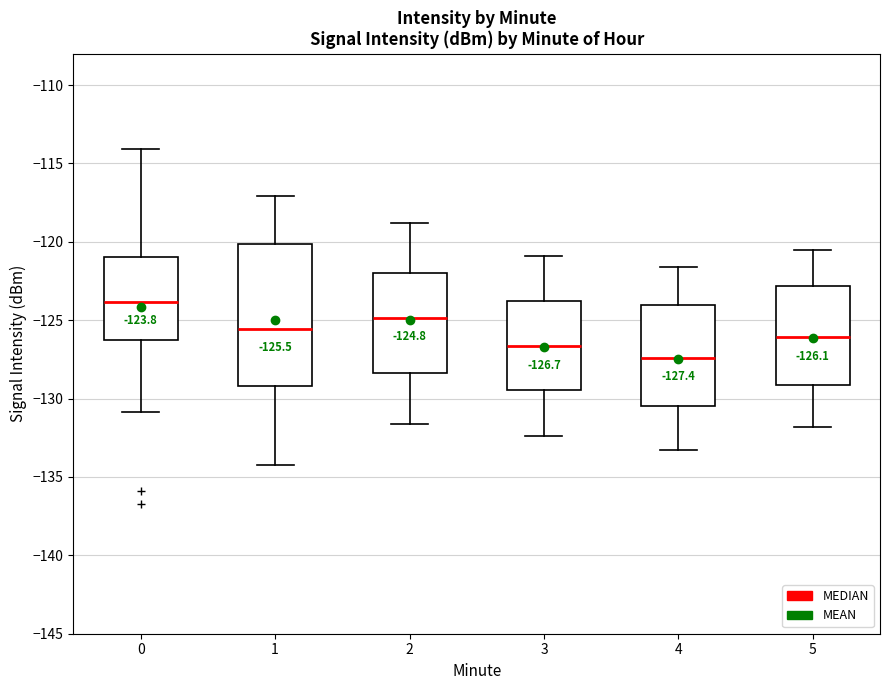

Comparing the boxes themselves (not the whiskers), which one is the tallest?

1